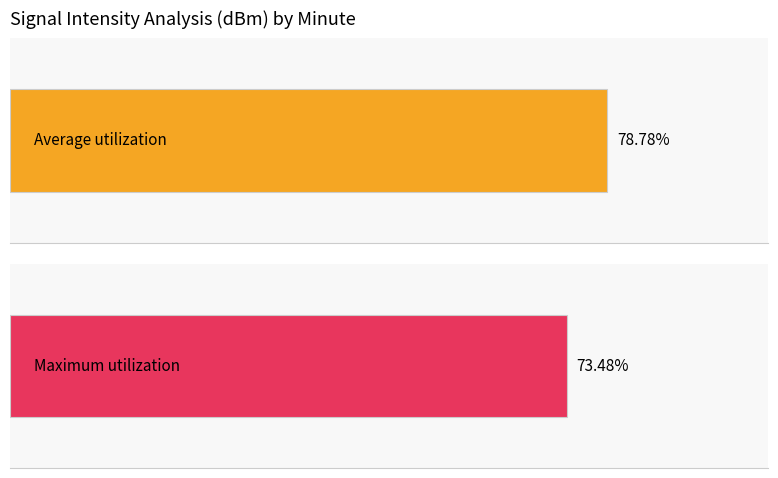

Rank the series by their average value, from lowest to highest.

Maximum utilization, Average utilization